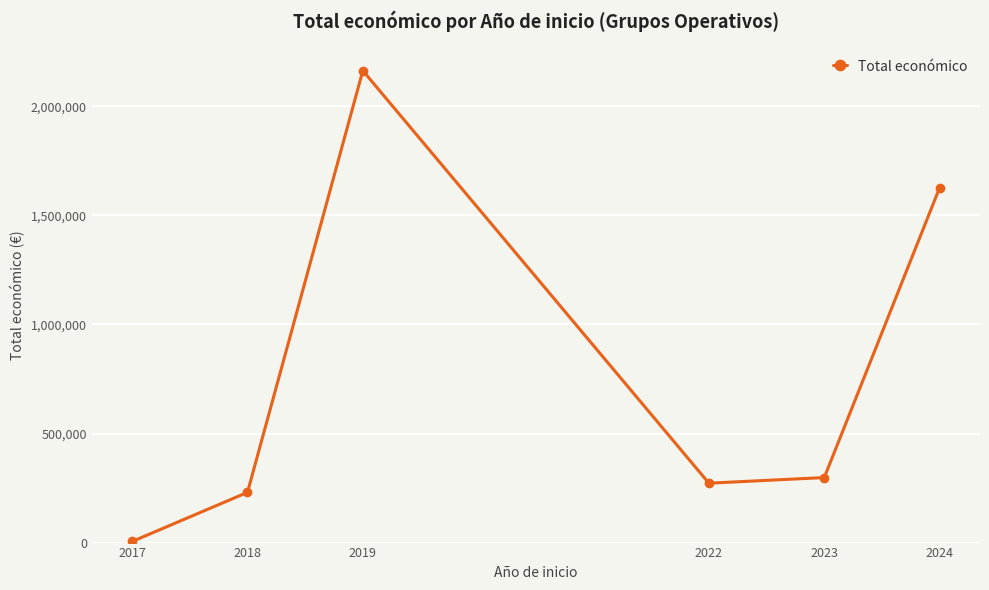

What is the smallest value displayed?

5000.0